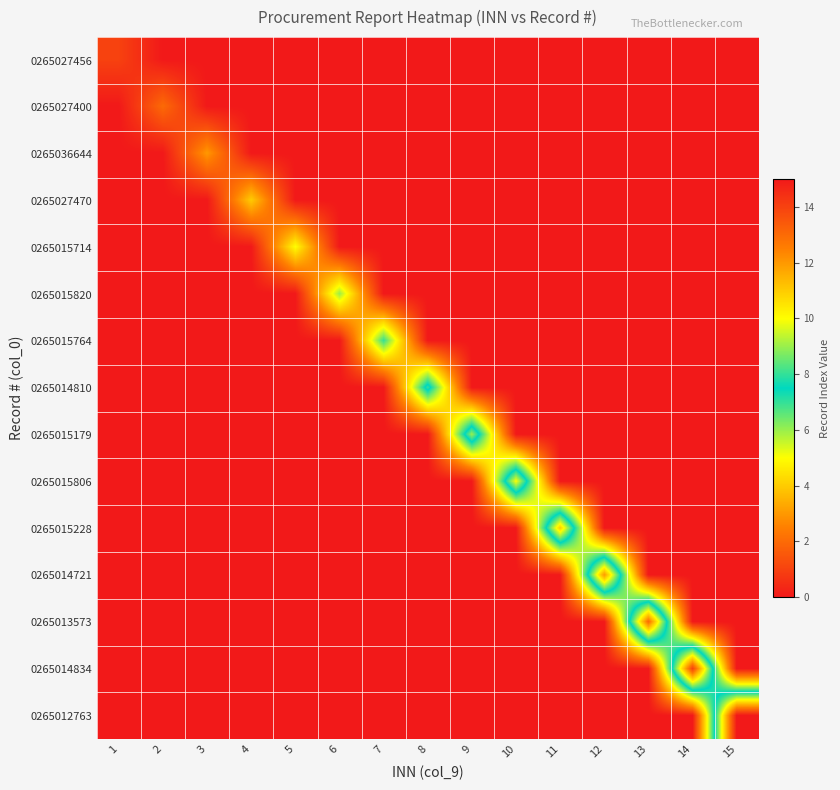

How many series are shown in this chart?

15